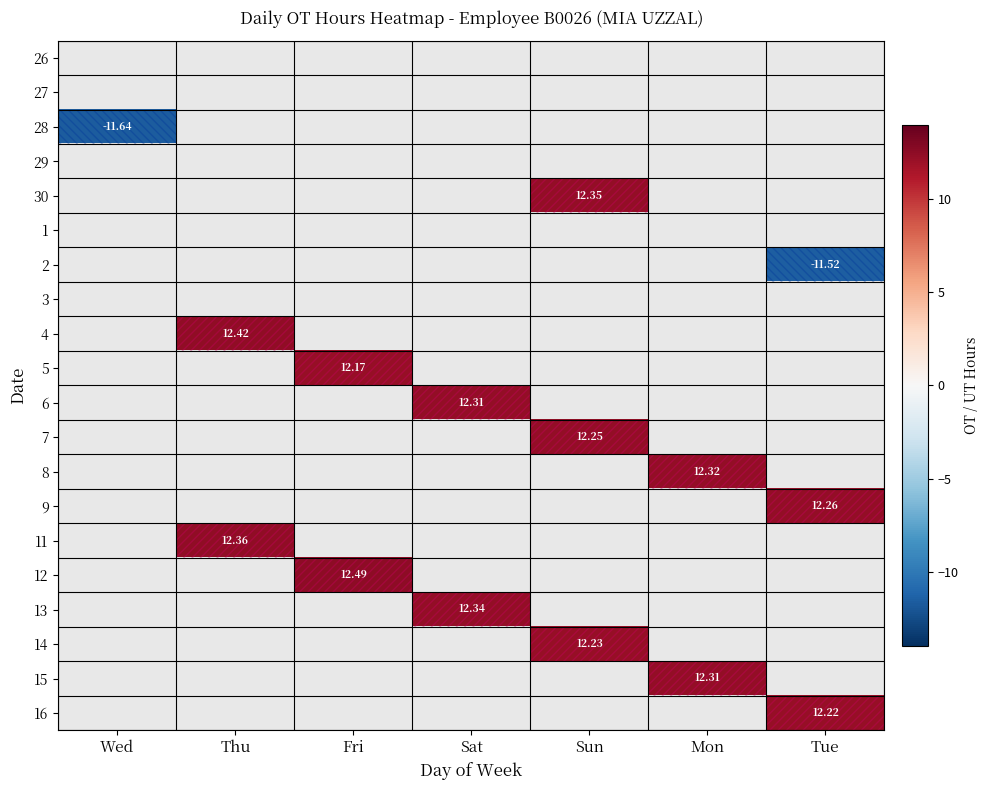

What is the minimum value shown in the chart?

-11.6